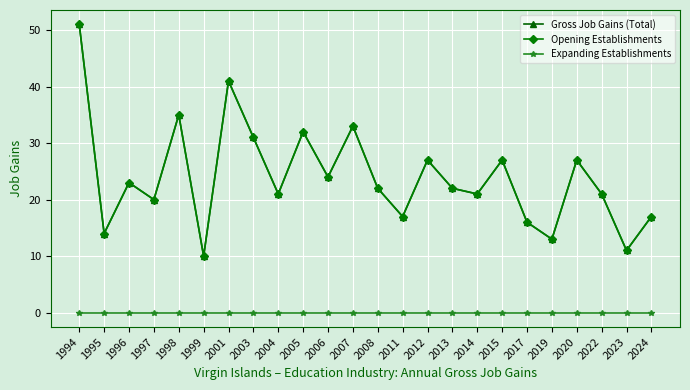

What is the spread (max minus min) of values at 2001?

41